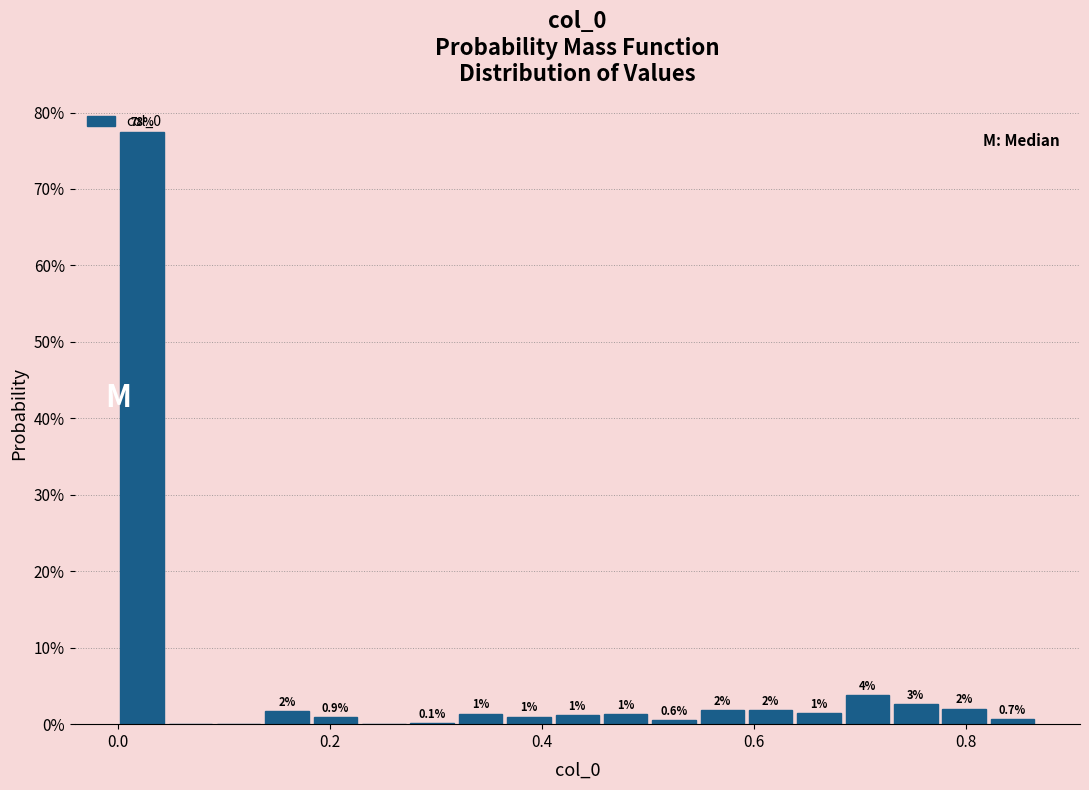

Read against the x-axis, roughly where is the centre of the tallest bar?

0.02